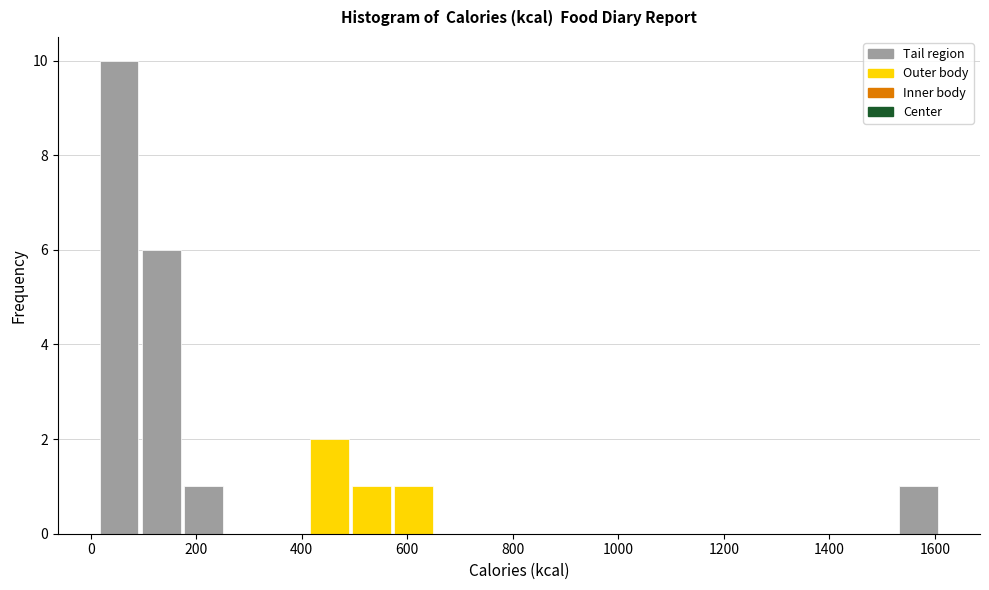

Around what value on the x-axis is the tallest bar? Give the approximate position of its centre, as read against the axis.

60